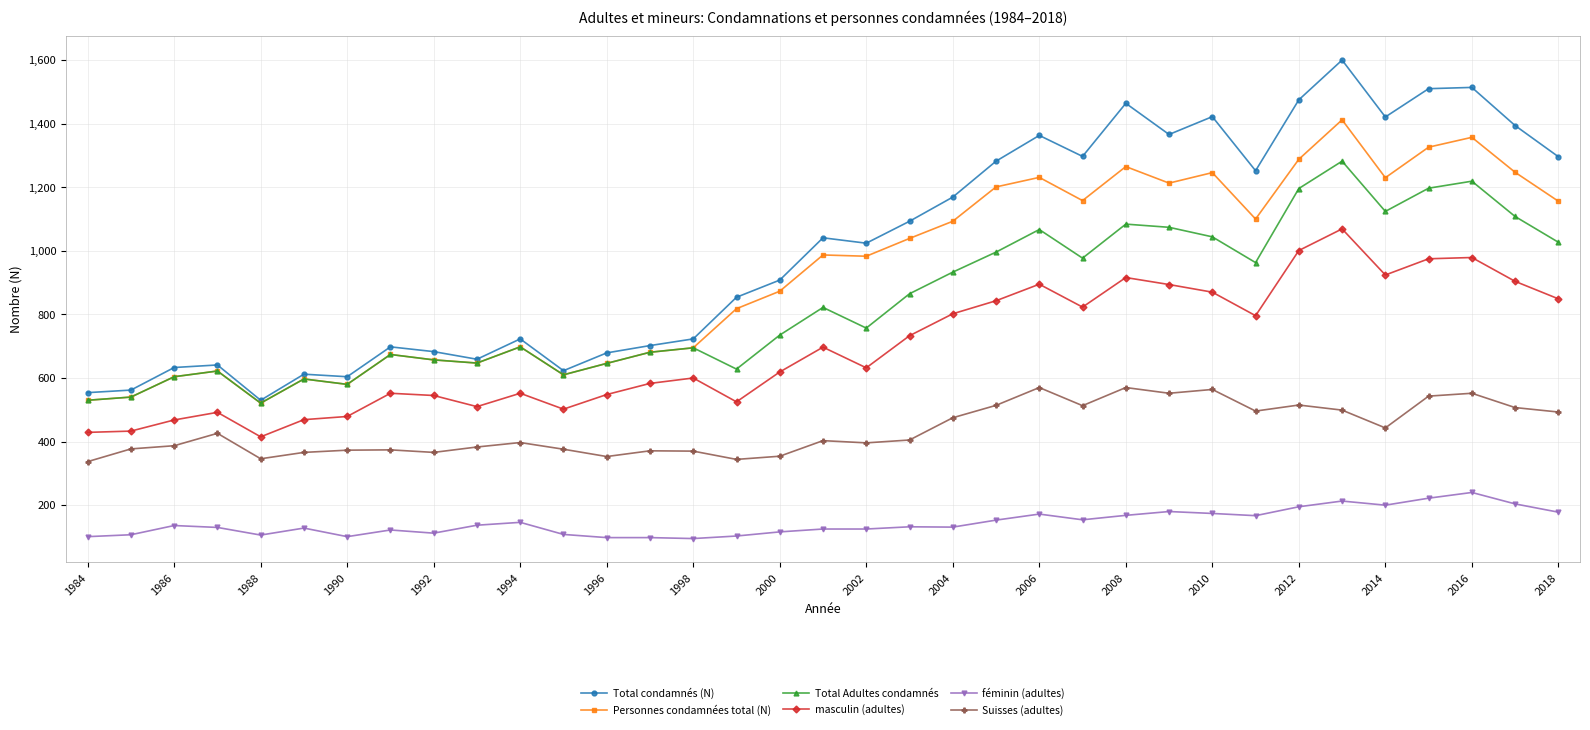

True or false: Total Adultes condamnés and féminin (adultes) intersect in this chart.

False